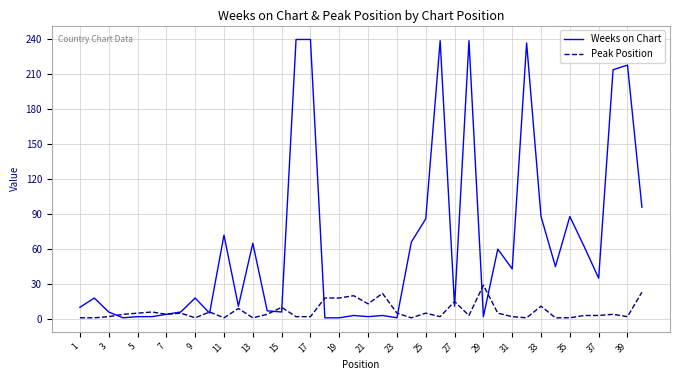

At how many categories does at least one series exceed 200?

7